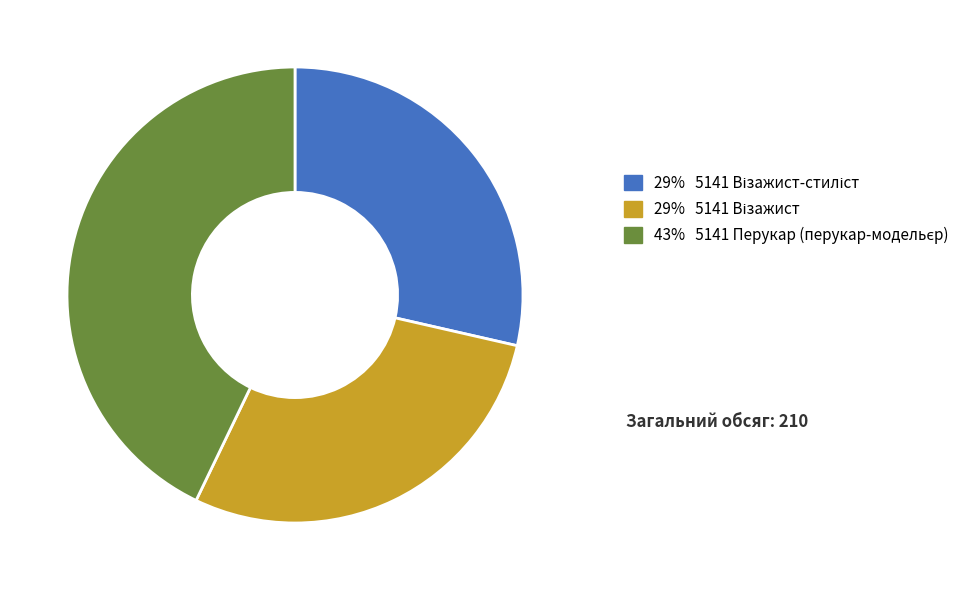

Is there any slice that represents more than half of the pie?

No